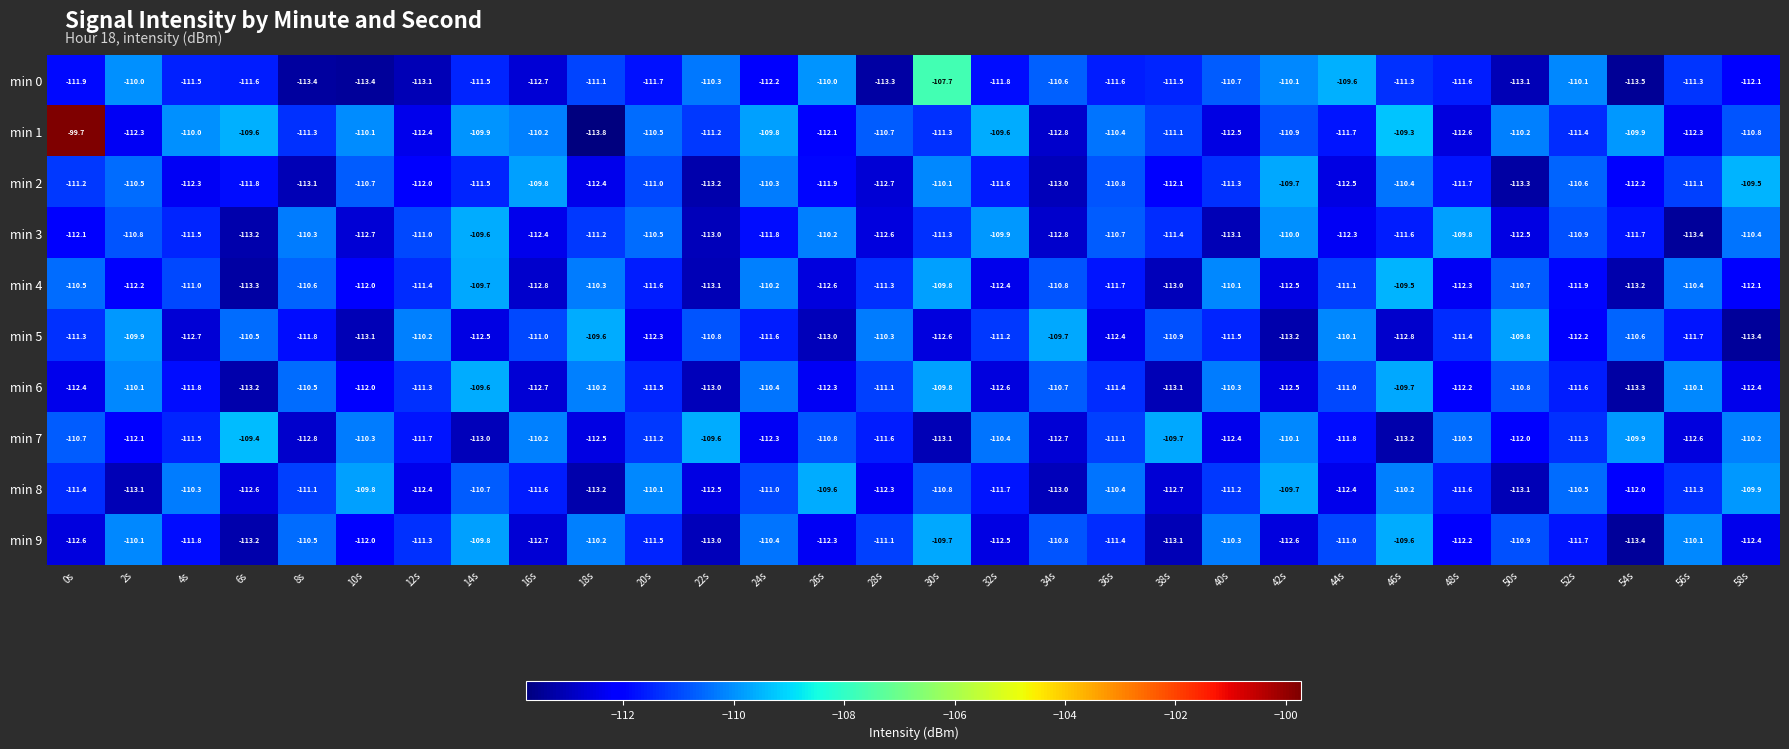

What is the difference between the min 7 values at 40s and 20s?

1.2